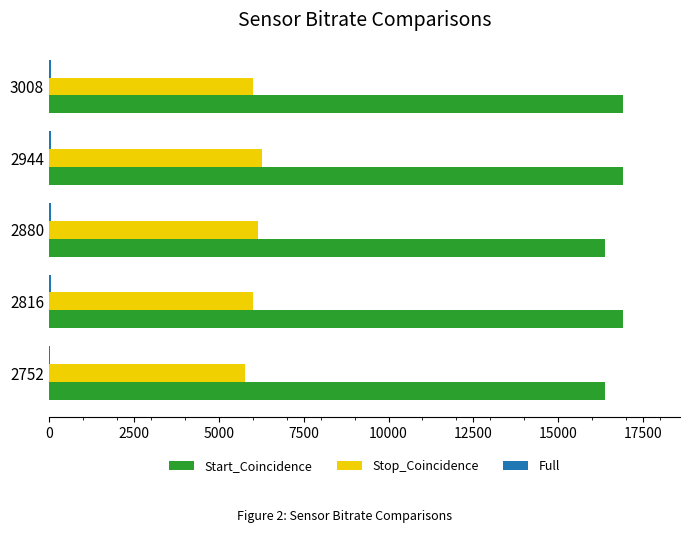

Is it true that Stop_Coincidence equals 3625 at 2816?

False